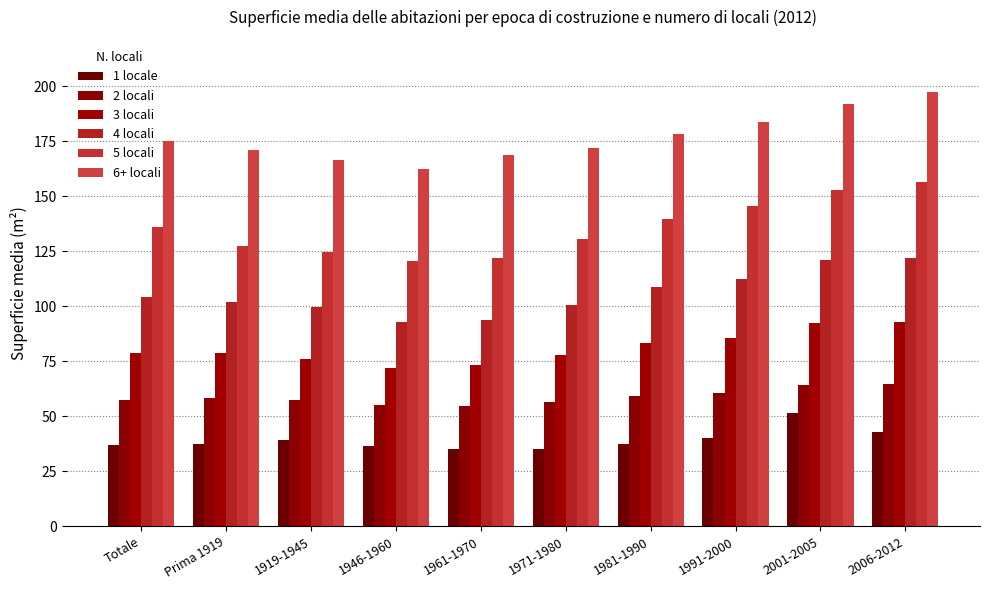

What is the difference between the maximum and second lowest values in the 4 locali series?

28.5